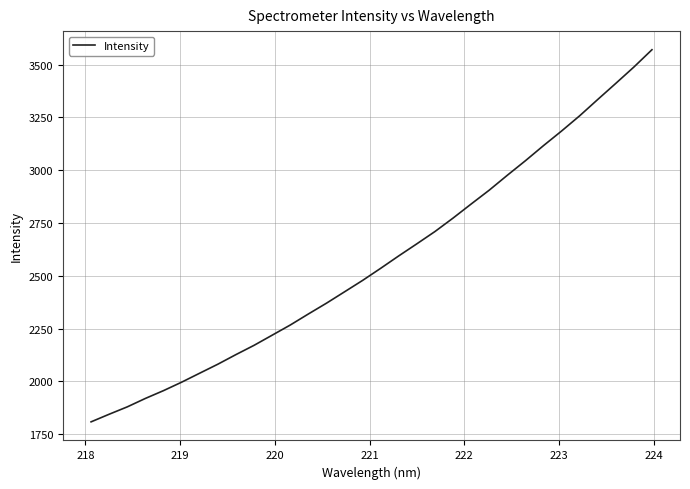

What is the difference between the maximum and minimum values?

1762.5